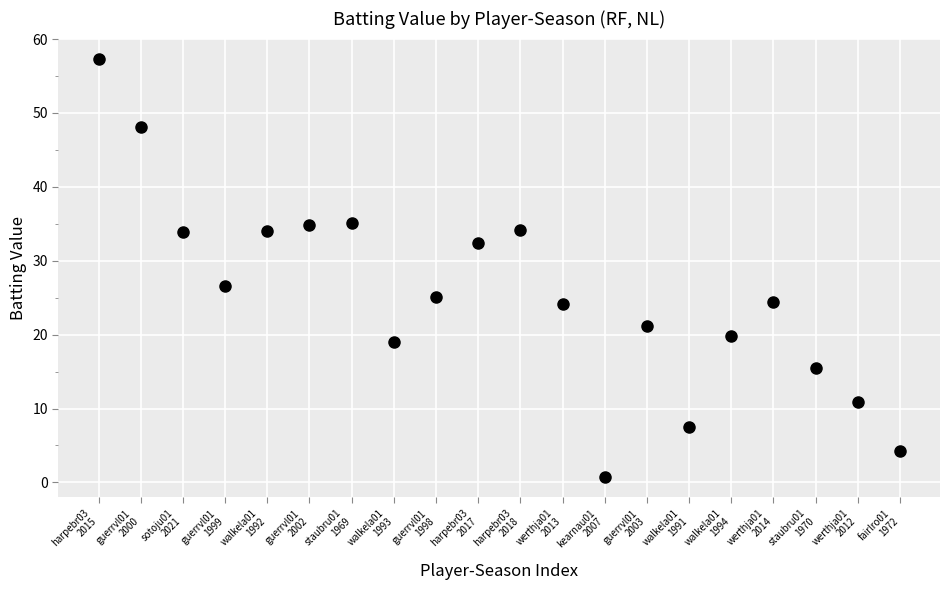

What Y value in the scatter plot is closest to 29?

26.6